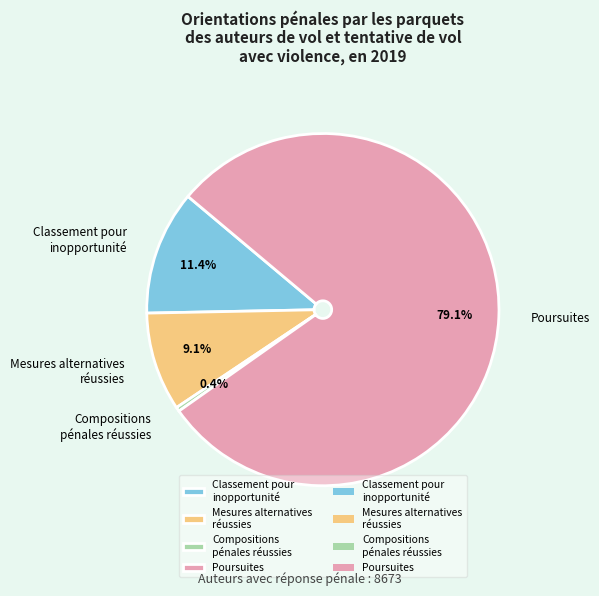

What percentage is NOT represented by Poursuites?

20.9%